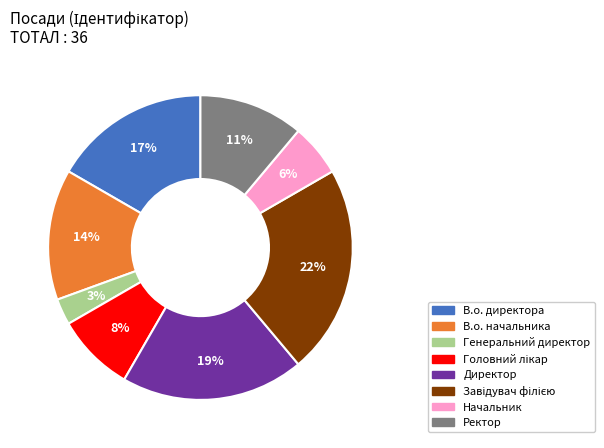

How many slices are in this pie chart?

8